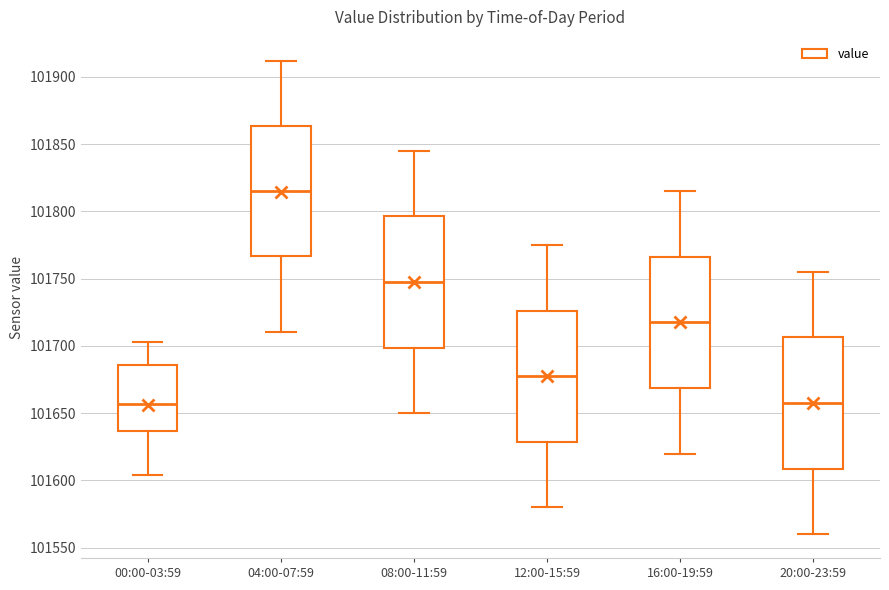

Reading left to right, read every box against the y-axis: the position of its median line, the range the box covers, and the ends of its whiskers. The values are not printed on the chart, so give them approximately, as read against the axis.

00:00-03:59: median 101655, box 101635 to 101685, whiskers 101605 to 101705
04:00-07:59: median 101815, box 101765 to 101865, whiskers 101710 to 101910
08:00-11:59: median 101750, box 101700 to 101795, whiskers 101650 to 101845
12:00-15:59: median 101680, box 101630 to 101725, whiskers 101580 to 101775
16:00-19:59: median 101720, box 101670 to 101765, whiskers 101620 to 101815
20:00-23:59: median 101660, box 101610 to 101705, whiskers 101560 to 101755